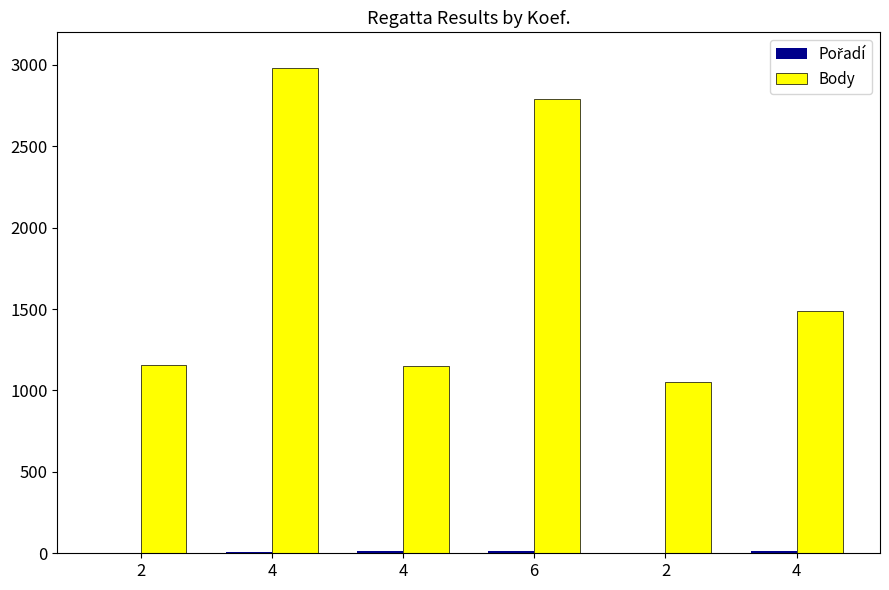

At which label is Body closest to 2016?

4